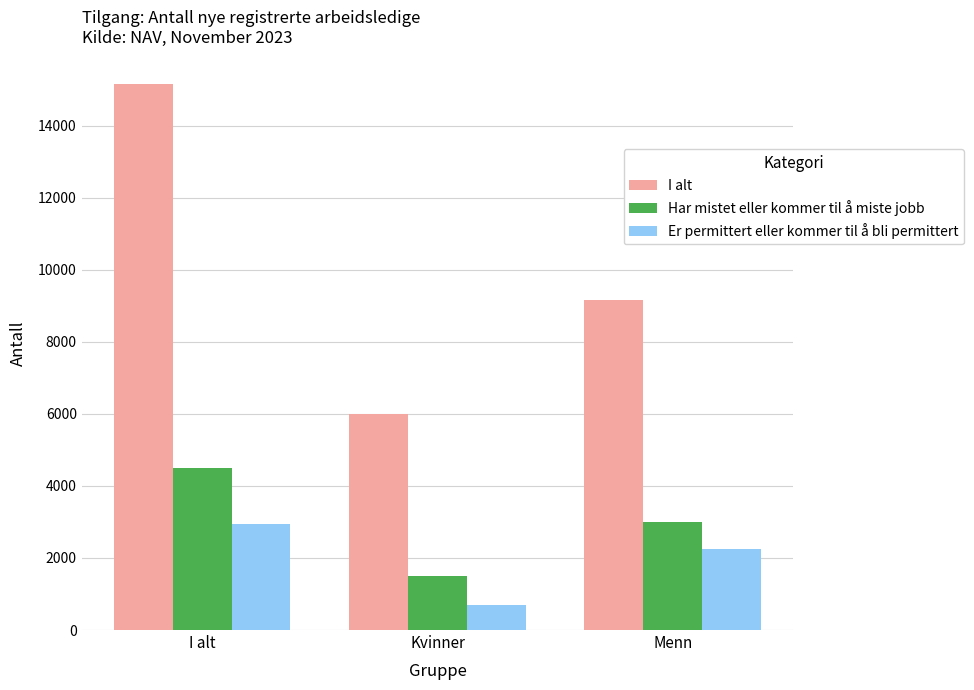

Which series has the largest total across all categories?

I alt